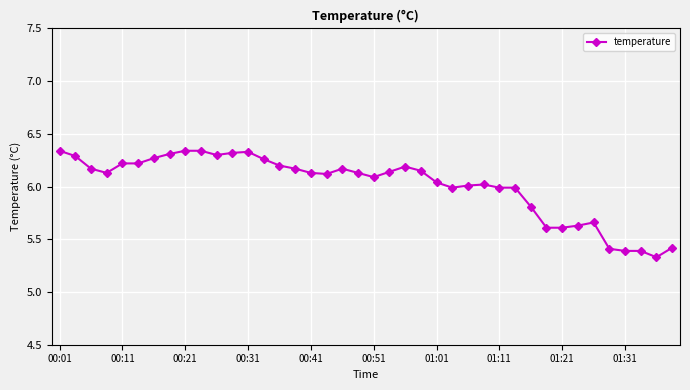

What is the value of the 36th point from the left?

5.4